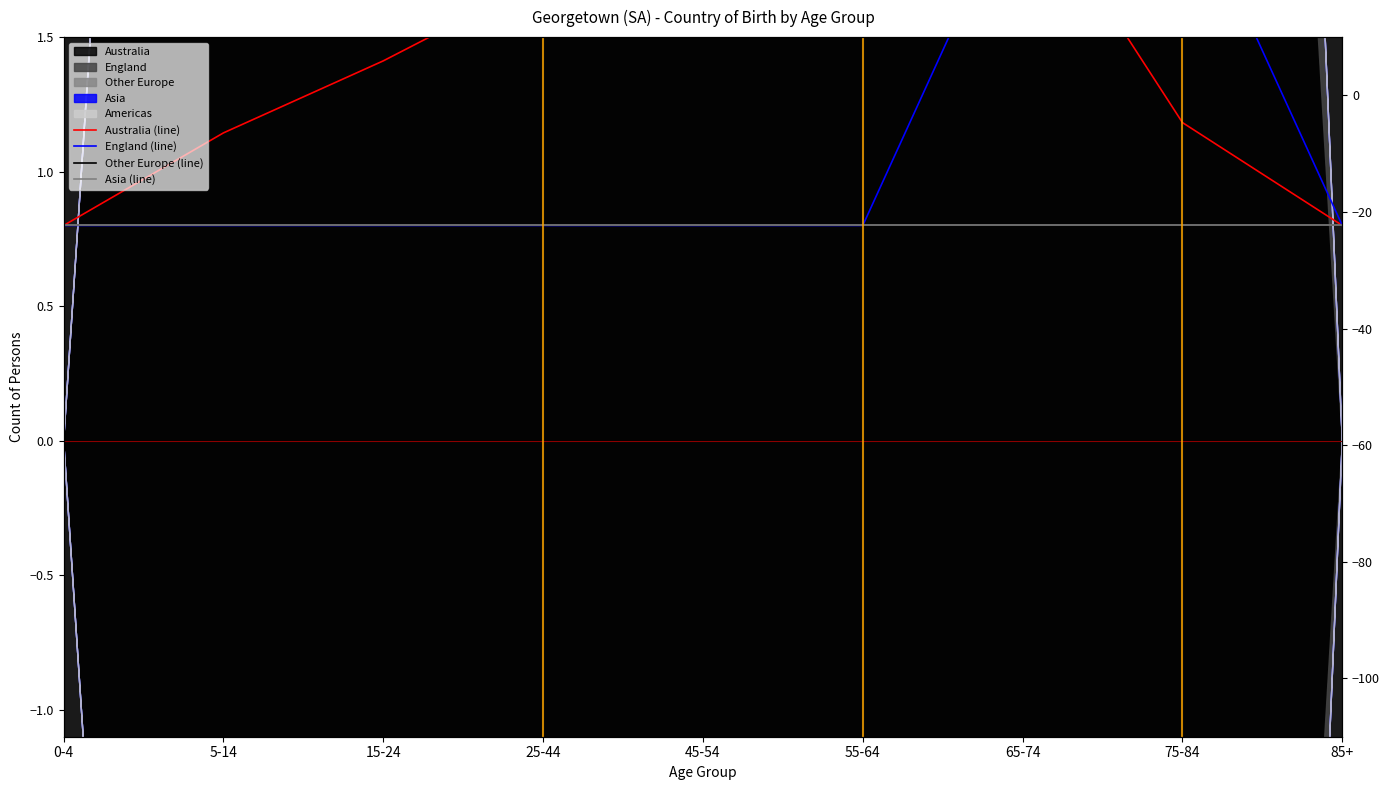

At how many categories does at least one series exceed 0?

9